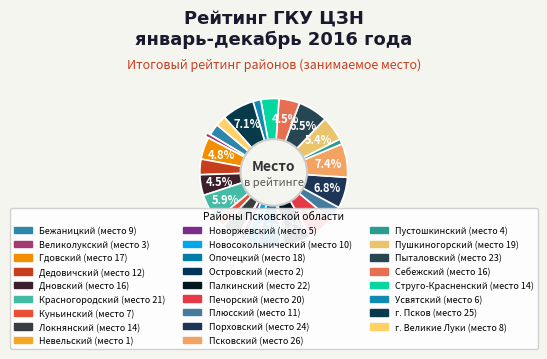

How many slices are in this pie chart?

26